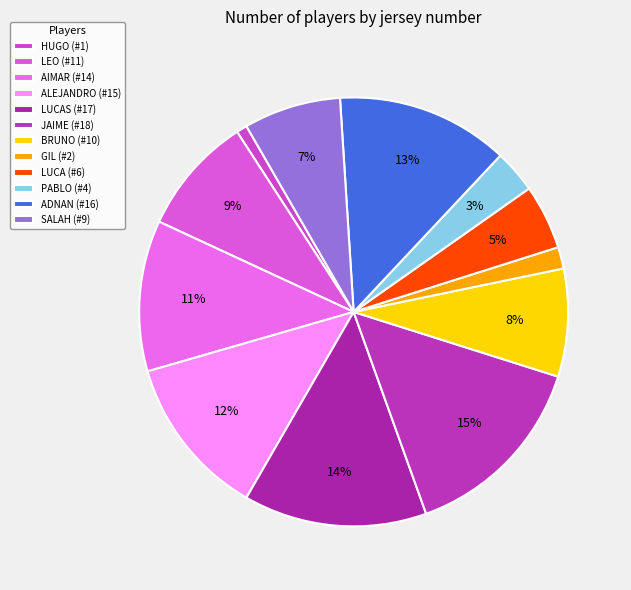

How many segments does this pie chart have?

12